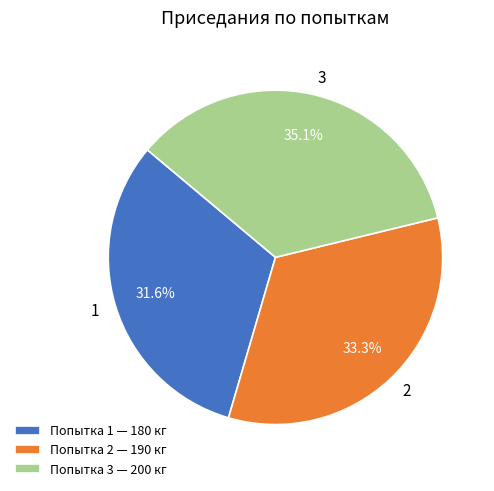

Is there any slice that represents more than half of the pie?

No